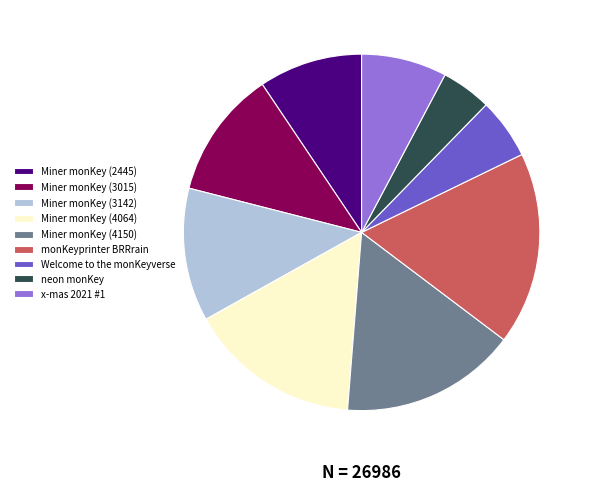

Which slice is the largest?

monKeyprinter BRRrain